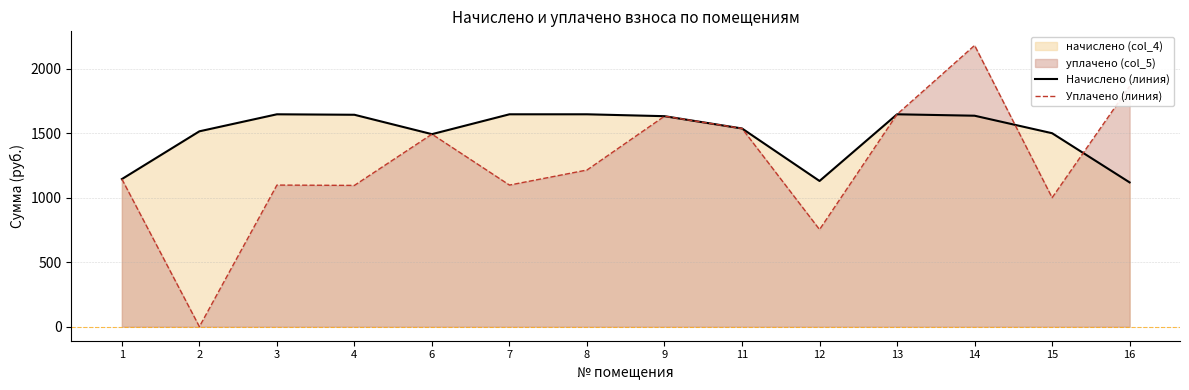

At which label is Уплачено (линия) closest to 1090?

4